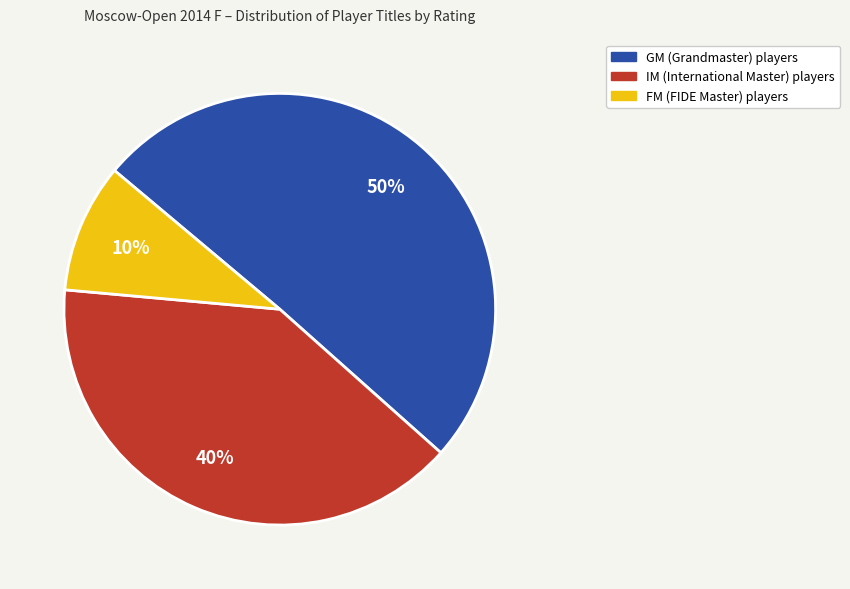

To the nearest percent, what is the average slice percentage?

33%